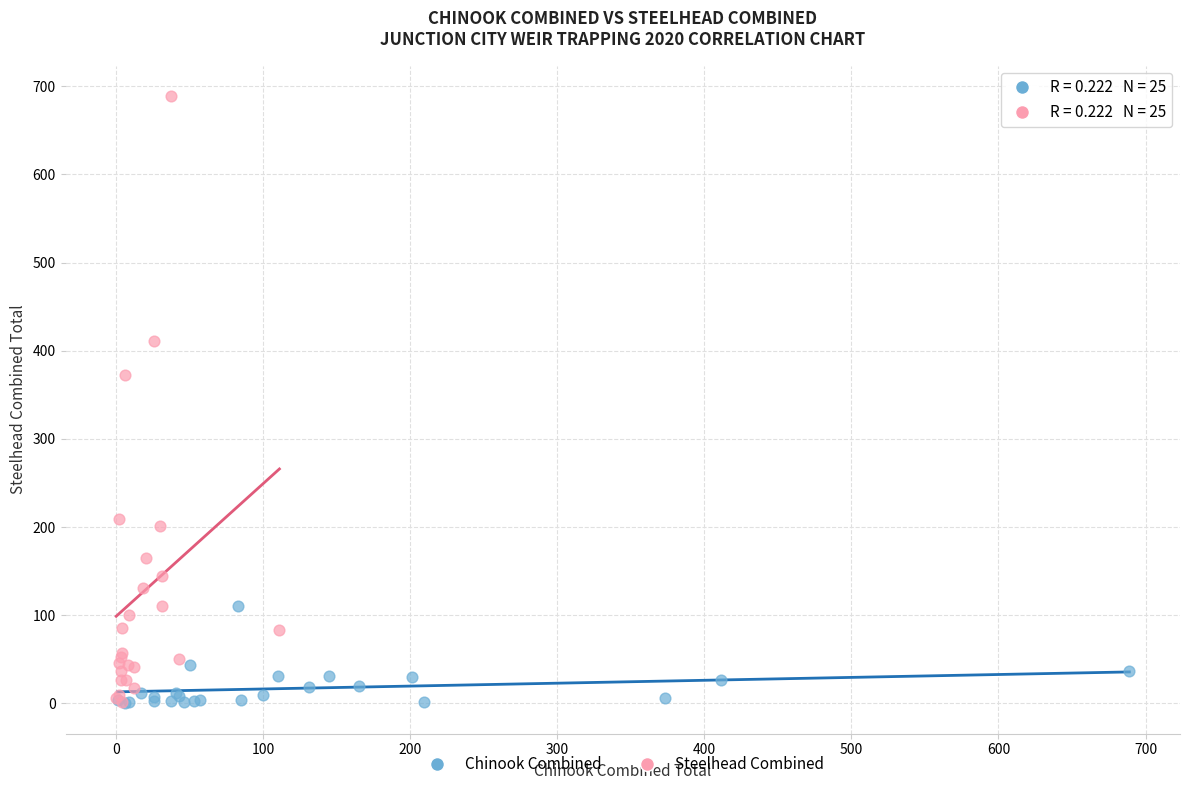

Which series reaches the maximum Y coordinate?

Steelhead Combined